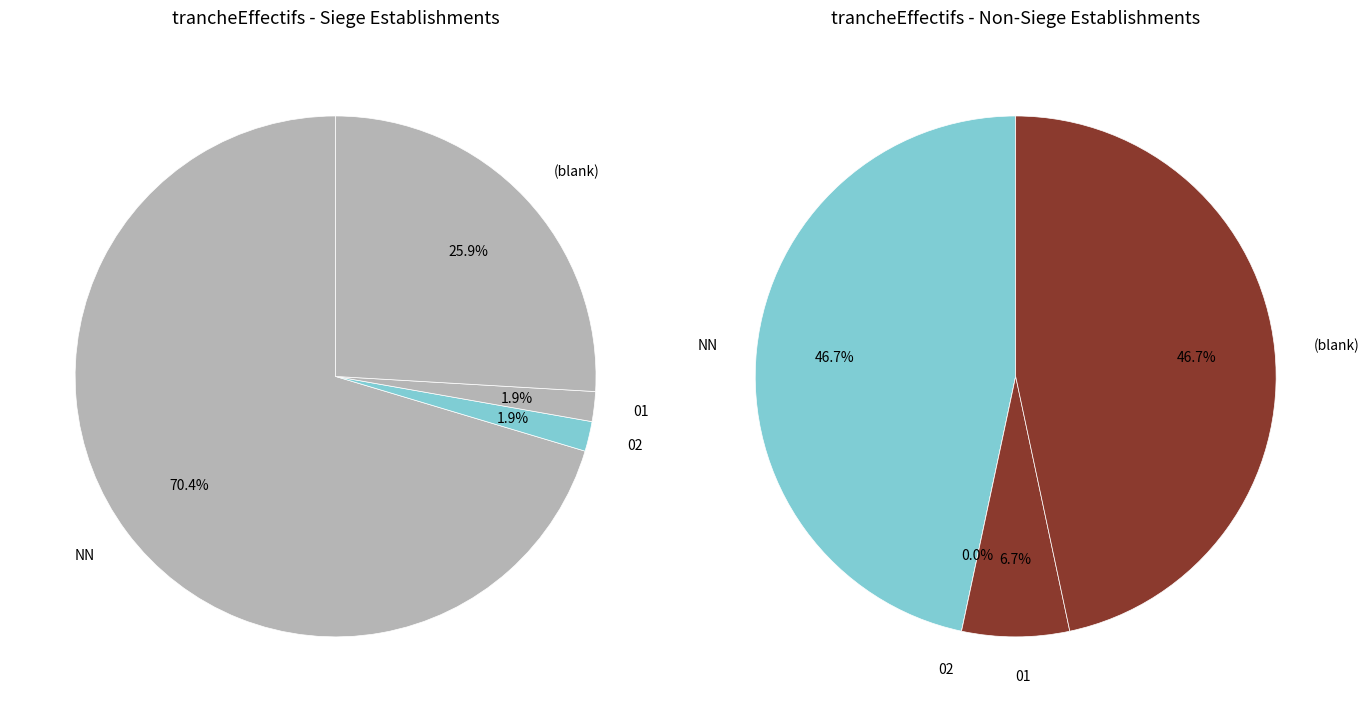

To the nearest percent, what is the combined percentage of NN and 01?

68%